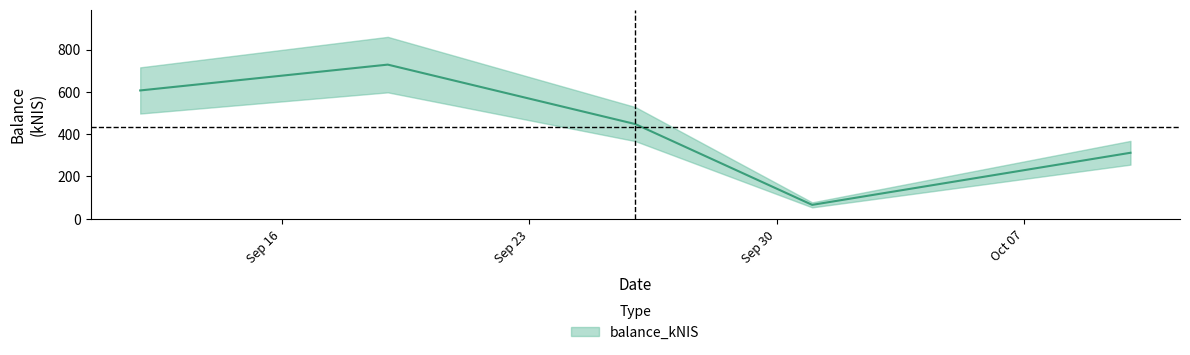

What is the difference between the second highest and second lowest values?

294.6